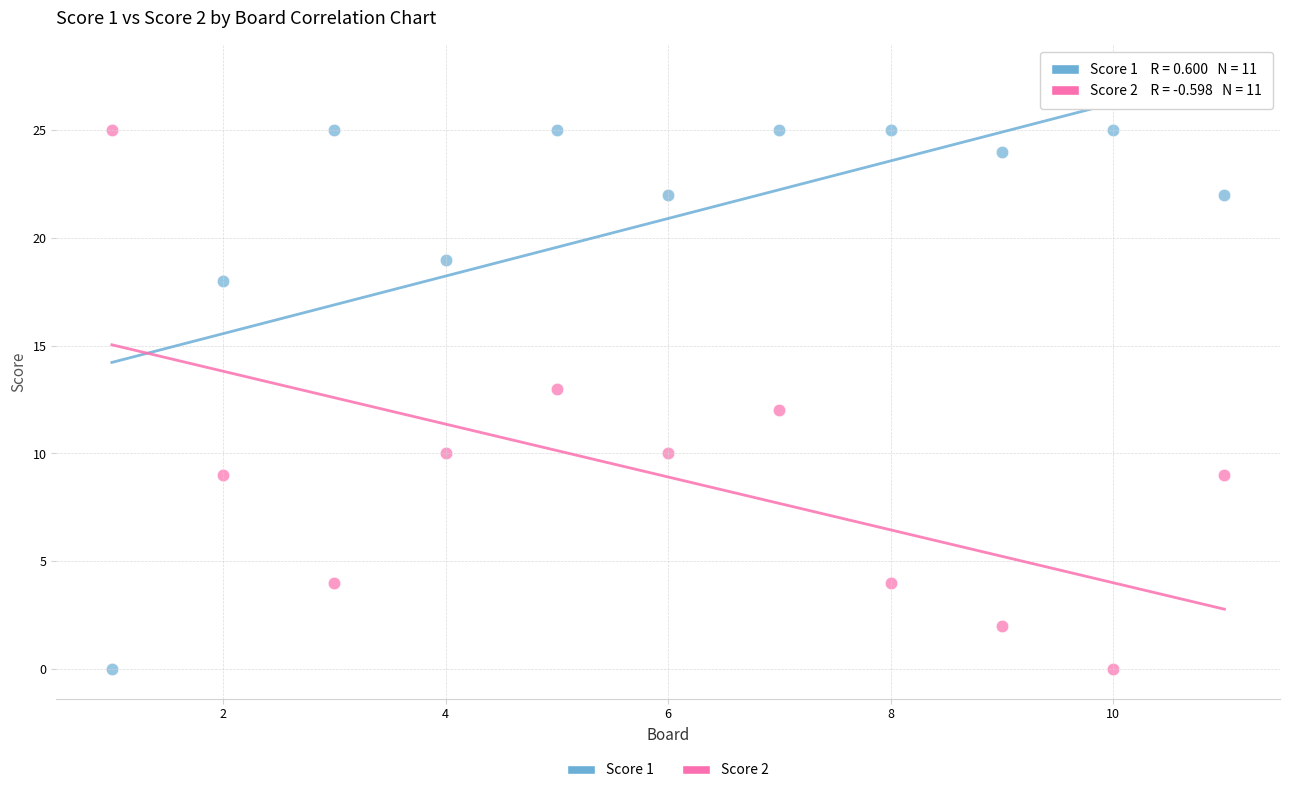

What are all the series names shown in the legend?

Score 1, Score 2